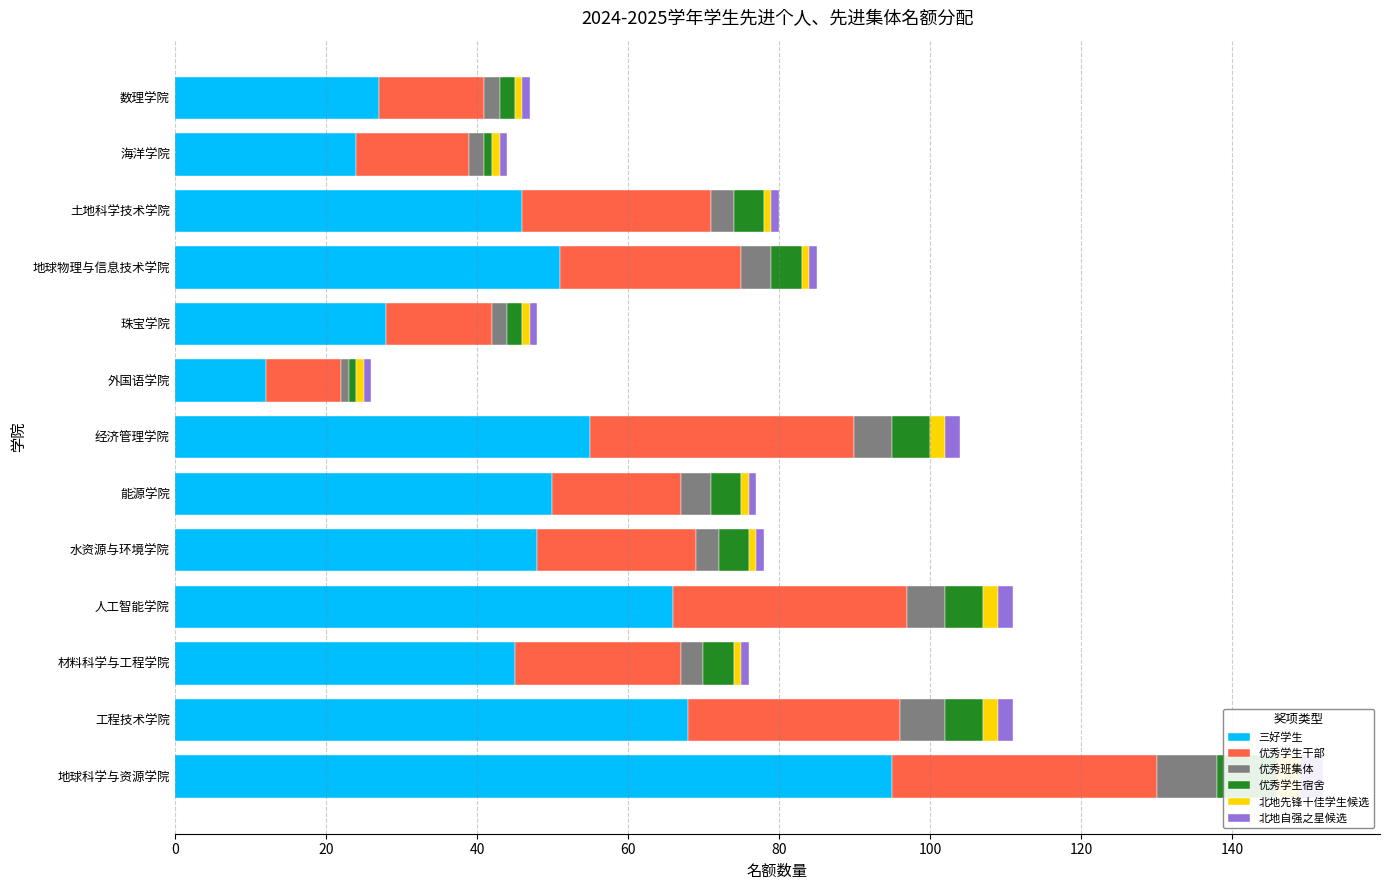

The value of 优秀学生宿舍 at 水资源与环境学院 is 4. True or false?

True